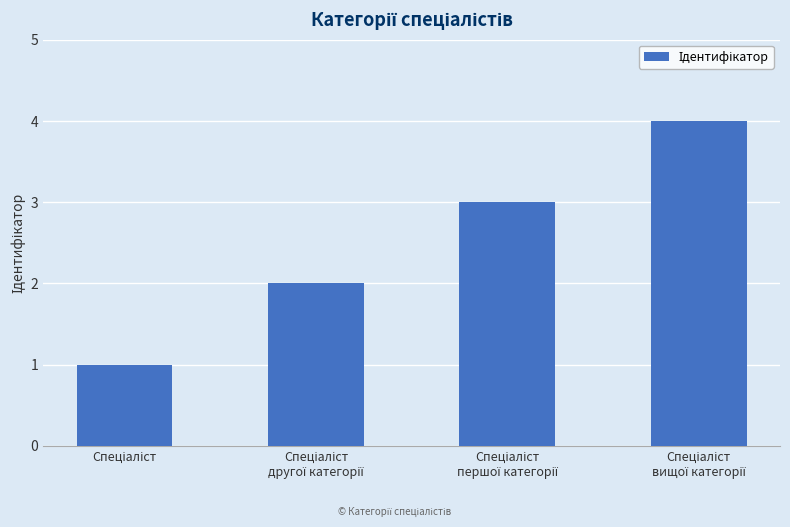

What is the difference between the maximum and minimum values?

3